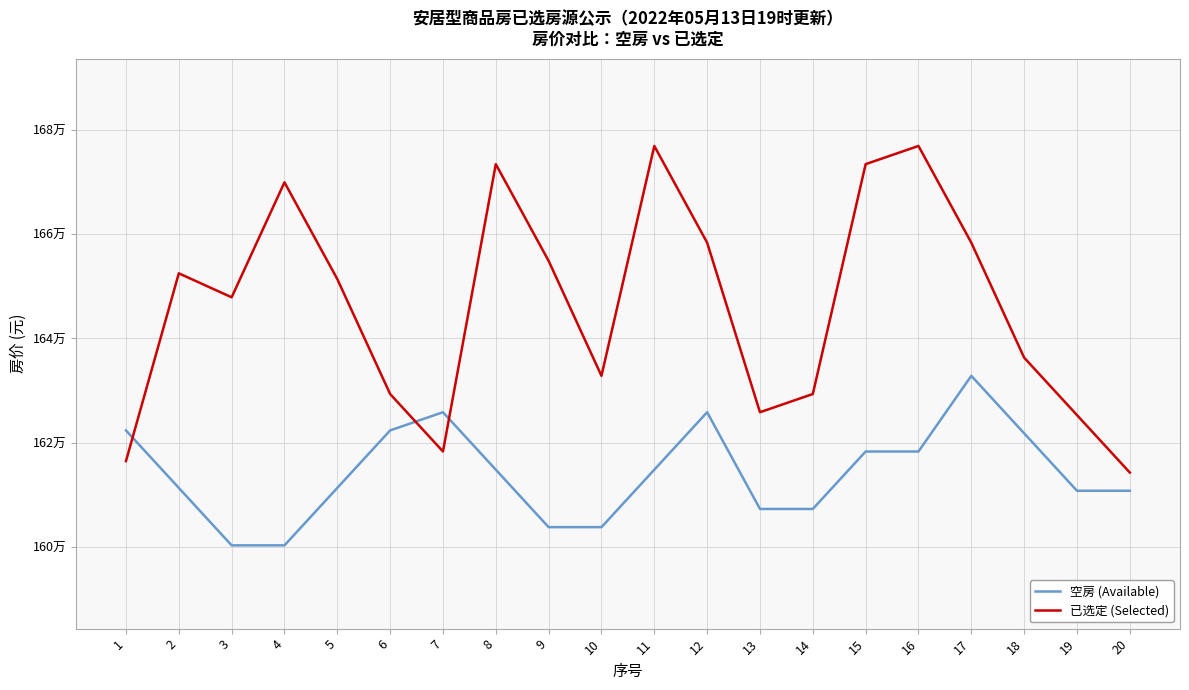

What is the average value of the 已选定 (Selected) series?

1646112